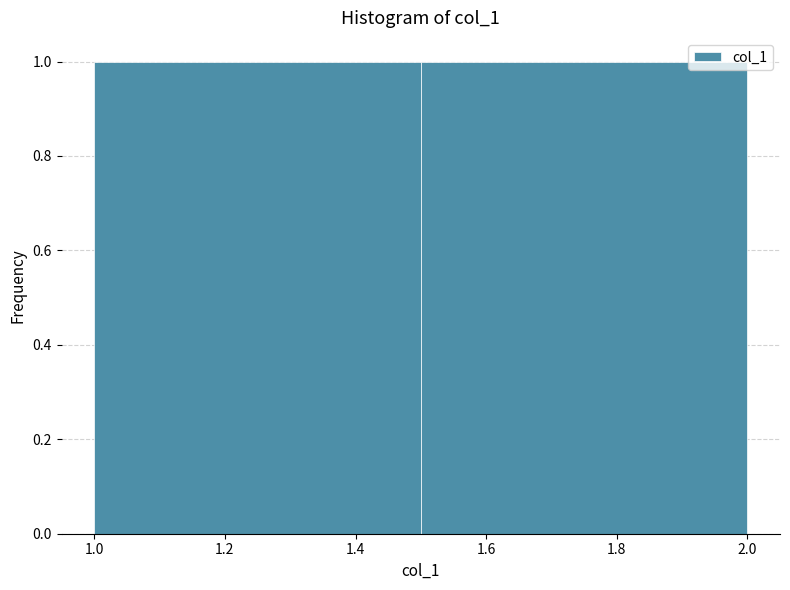

Reading left to right, list every bar in this chart as the range it spans on the x-axis followed by its height. The values are not printed on the chart, so give them approximately, as read against the axis.

1.0 to 1.5: 1
1.5 to 2.0: 1